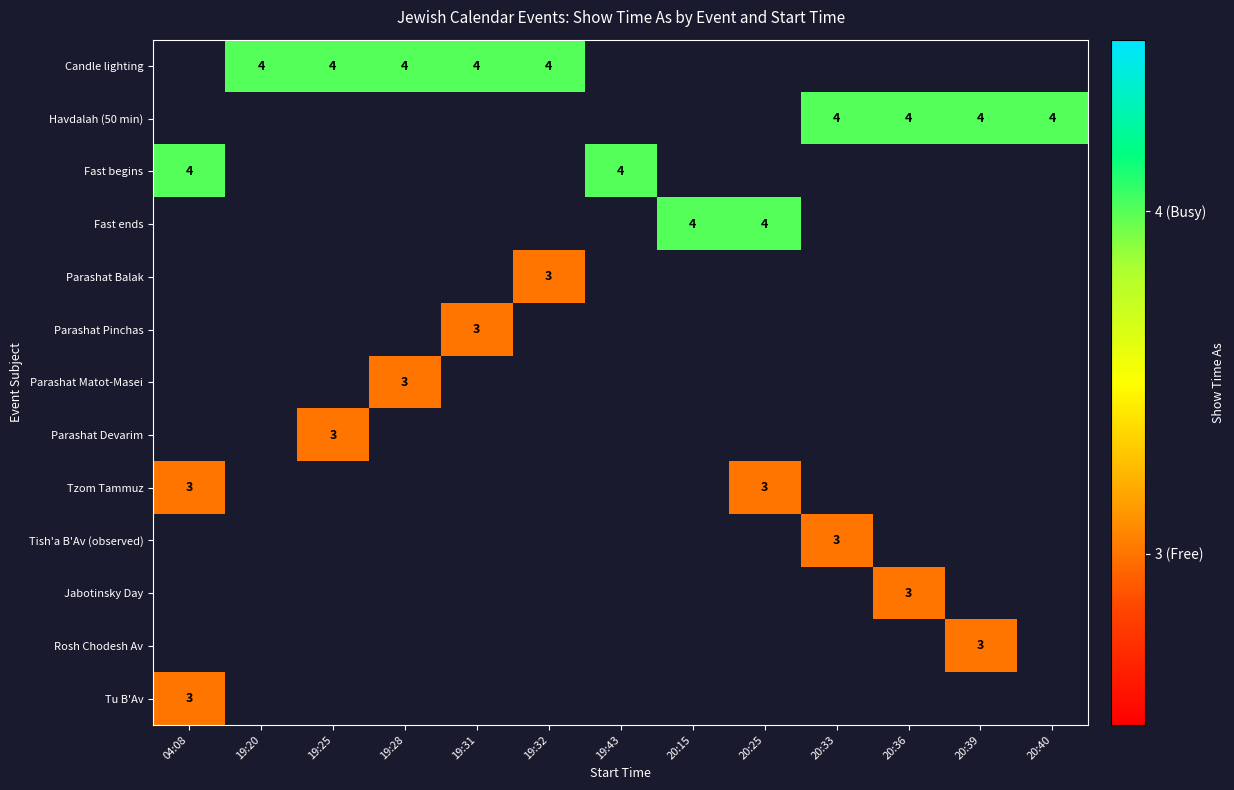

The value of Parashat Balak at 19:32 is 3. True or false?

True